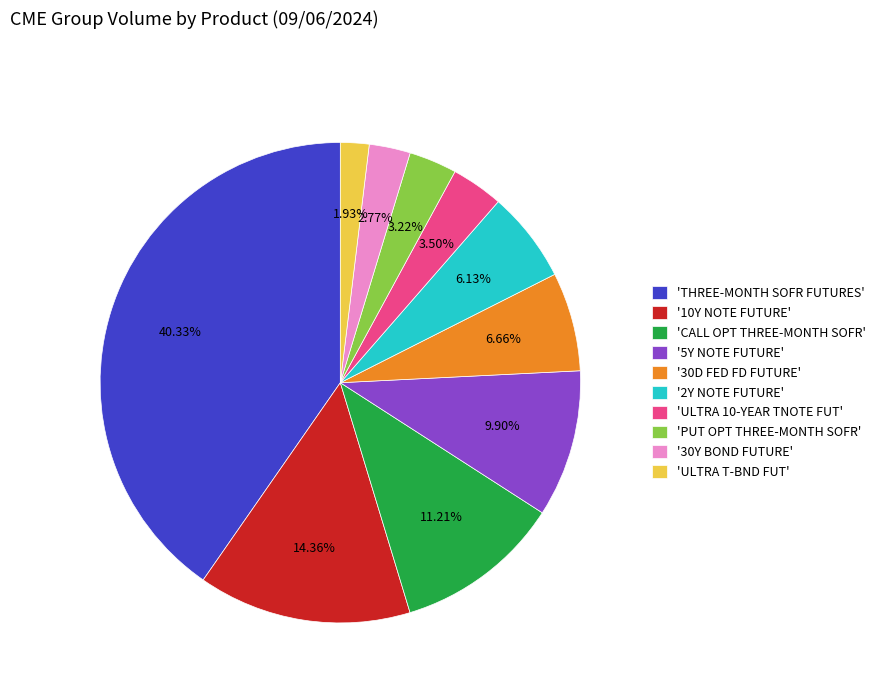

Which has a higher value, '30D FED FD FUTURE' or 'ULTRA T-BND FUT'?

'30D FED FD FUTURE'